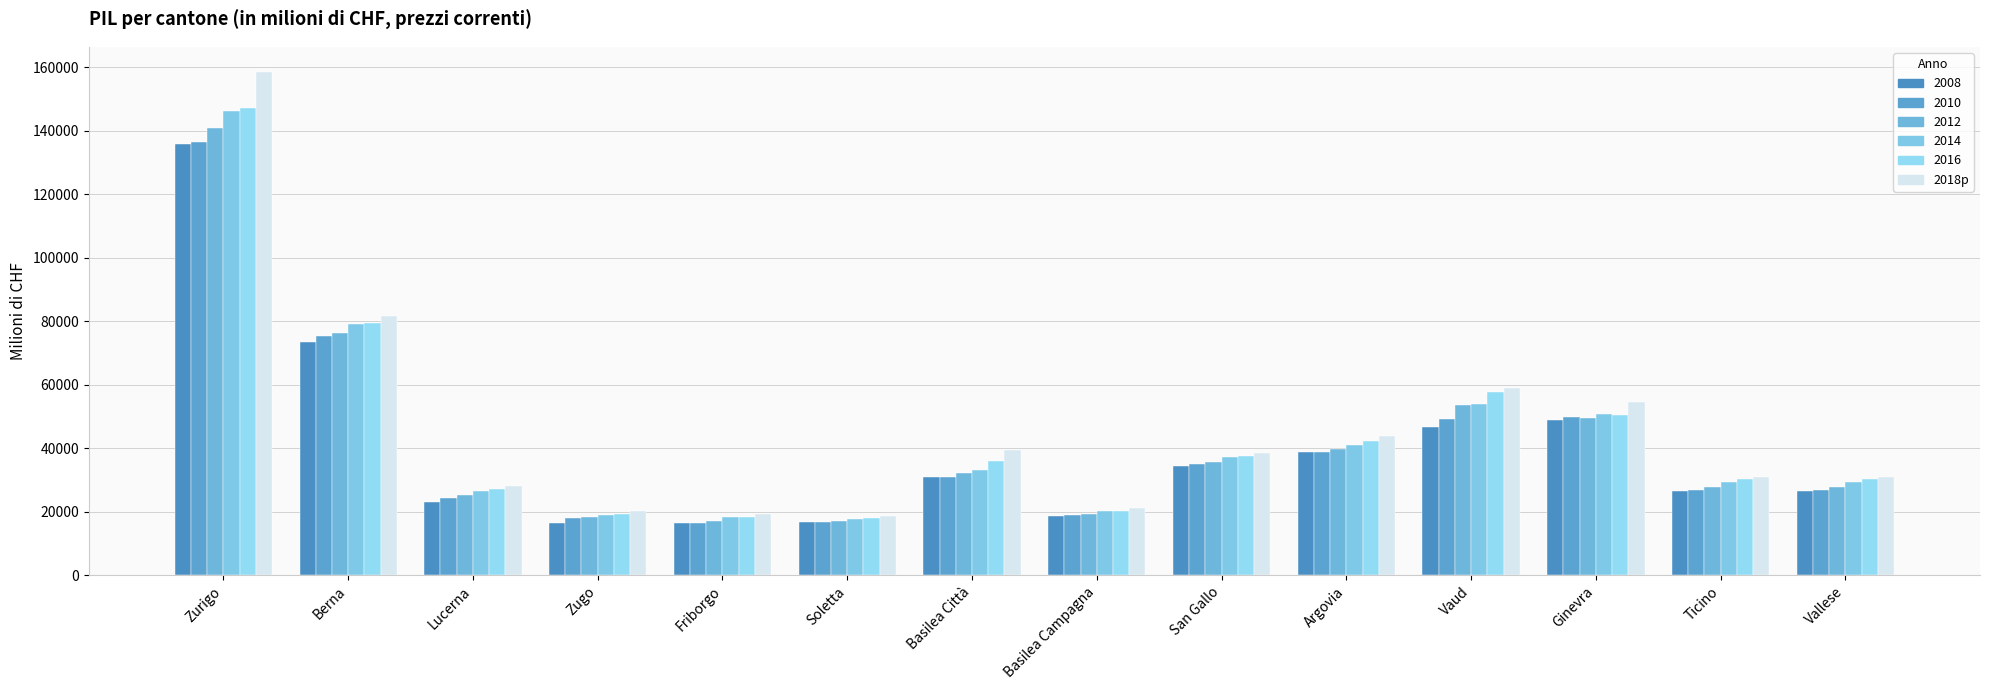

What is the minimum value shown in the chart?

16358.2